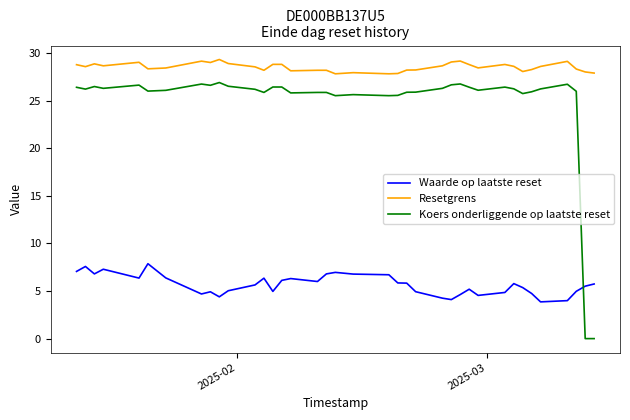

What is the lowest value of the Waarde op laatste reset series?

3.9